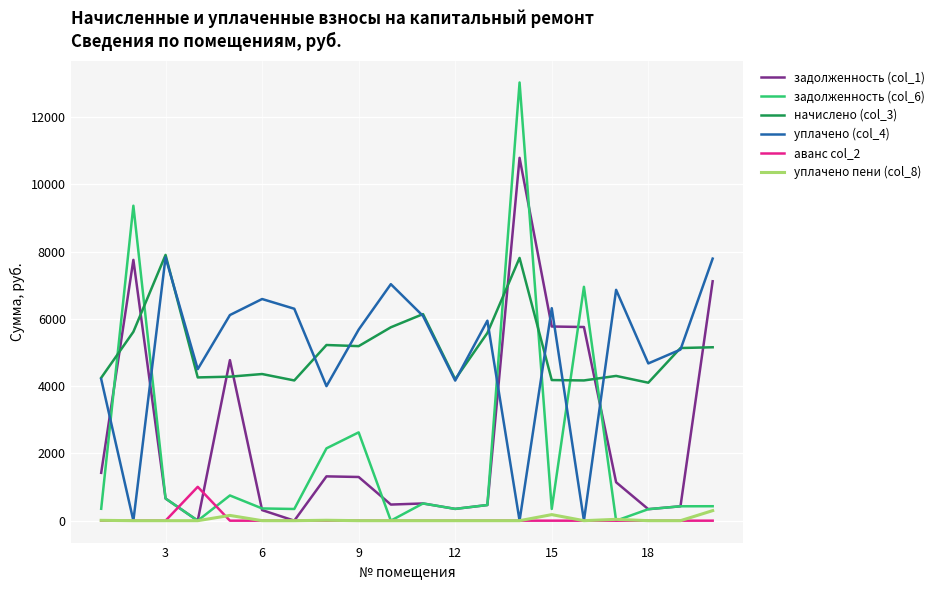

What are all the series names shown in the legend?

задолженность (col_1), задолженность (col_6), начислено (col_3), уплачено (col_4), аванс col_2, уплачено пени (col_8)